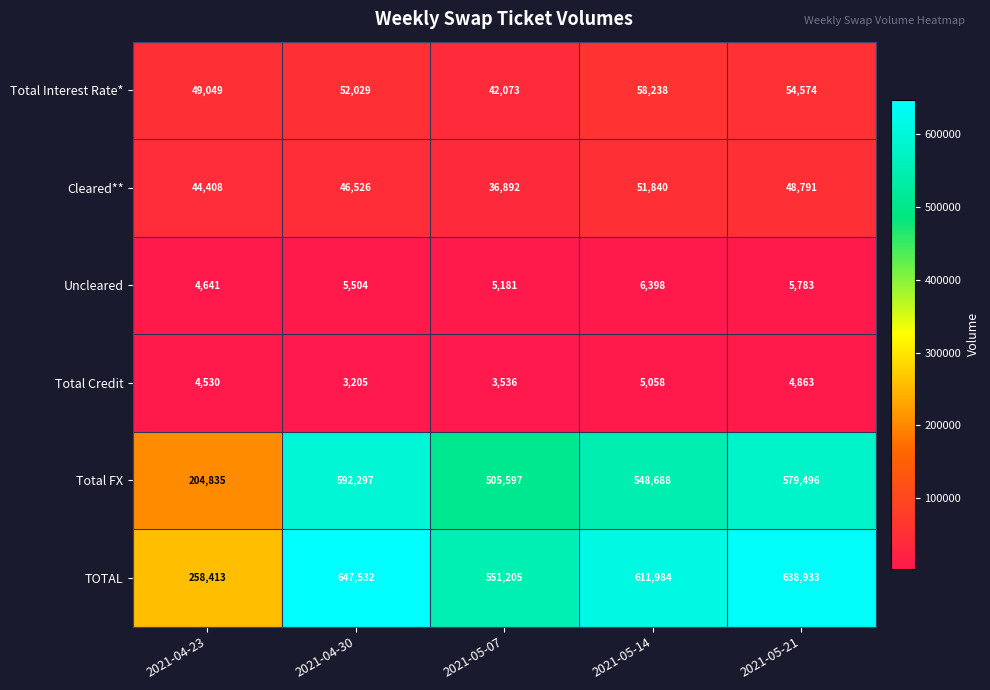

Between 2021-05-07 and 2021-05-14, which series saw the biggest shift?

TOTAL